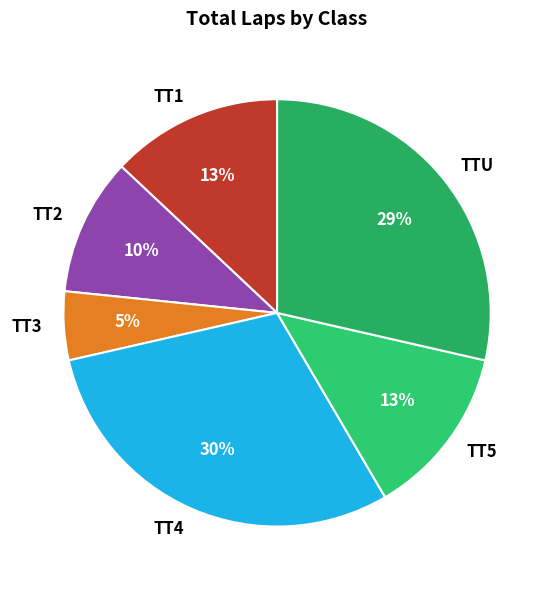

What percentage is the TT4 slice, to the nearest percent?

30%